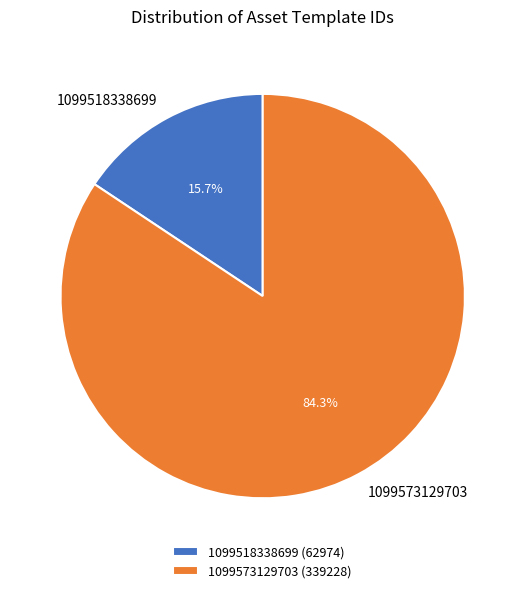

To the nearest percent, what percentage of the pie is 1099518338699?

16%